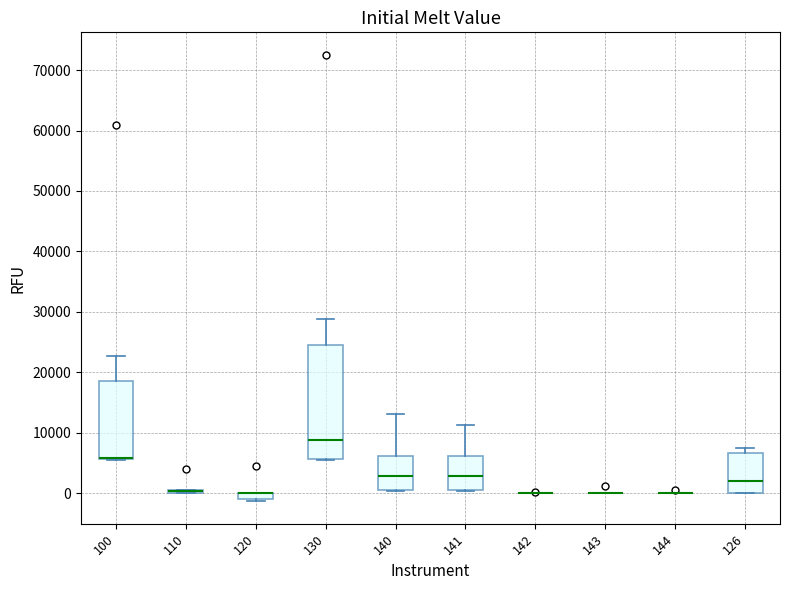

Comparing the boxes themselves (not the whiskers), which one is the tallest?

130